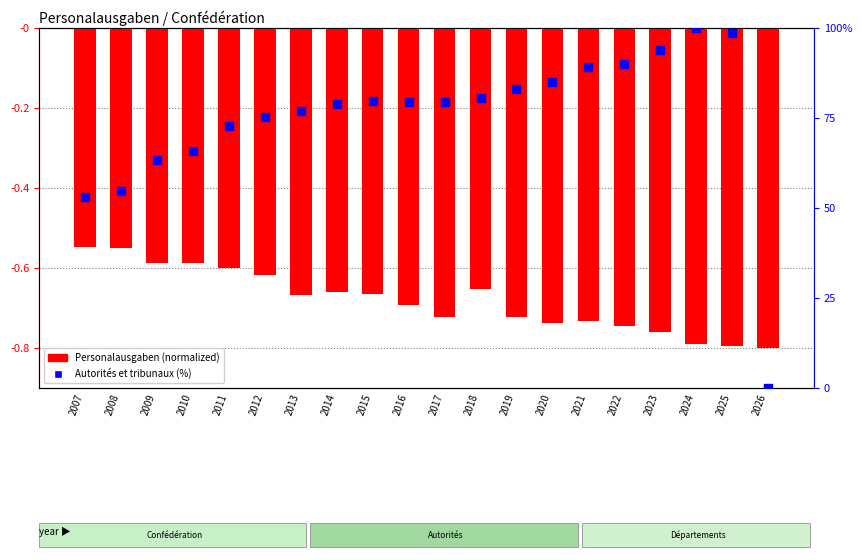

What is the total value across all series at 2013?

76.4